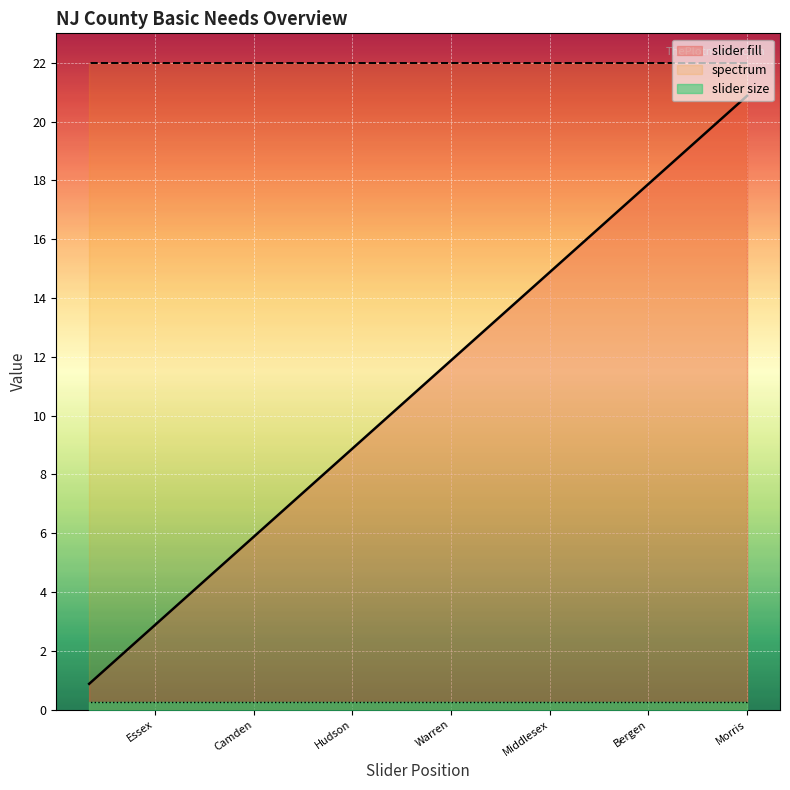

What are all the series names shown in the legend?

slider fill, spectrum, slider size